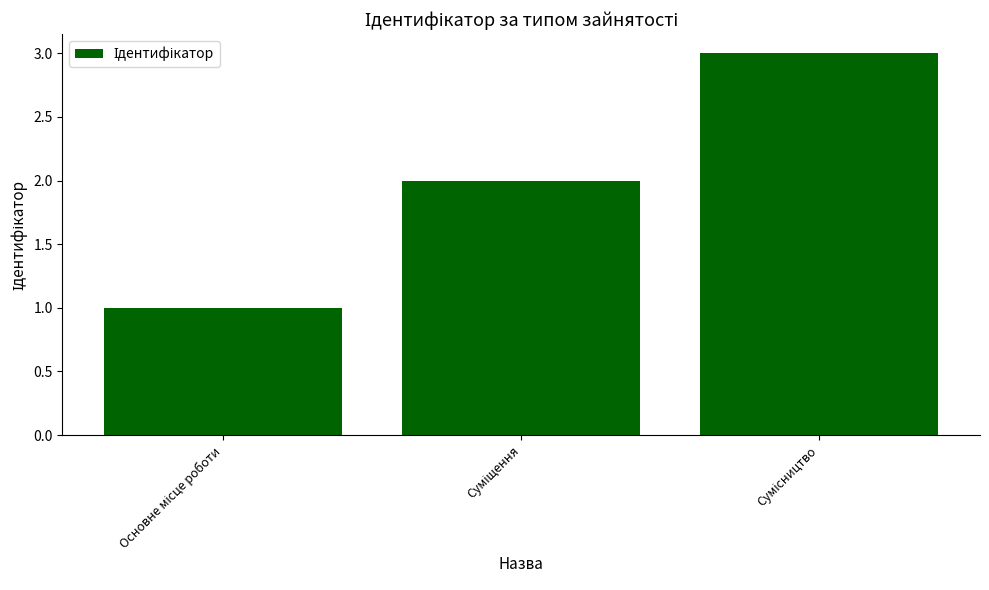

Reading left to right, extract all data points from this chart.

1	2	3